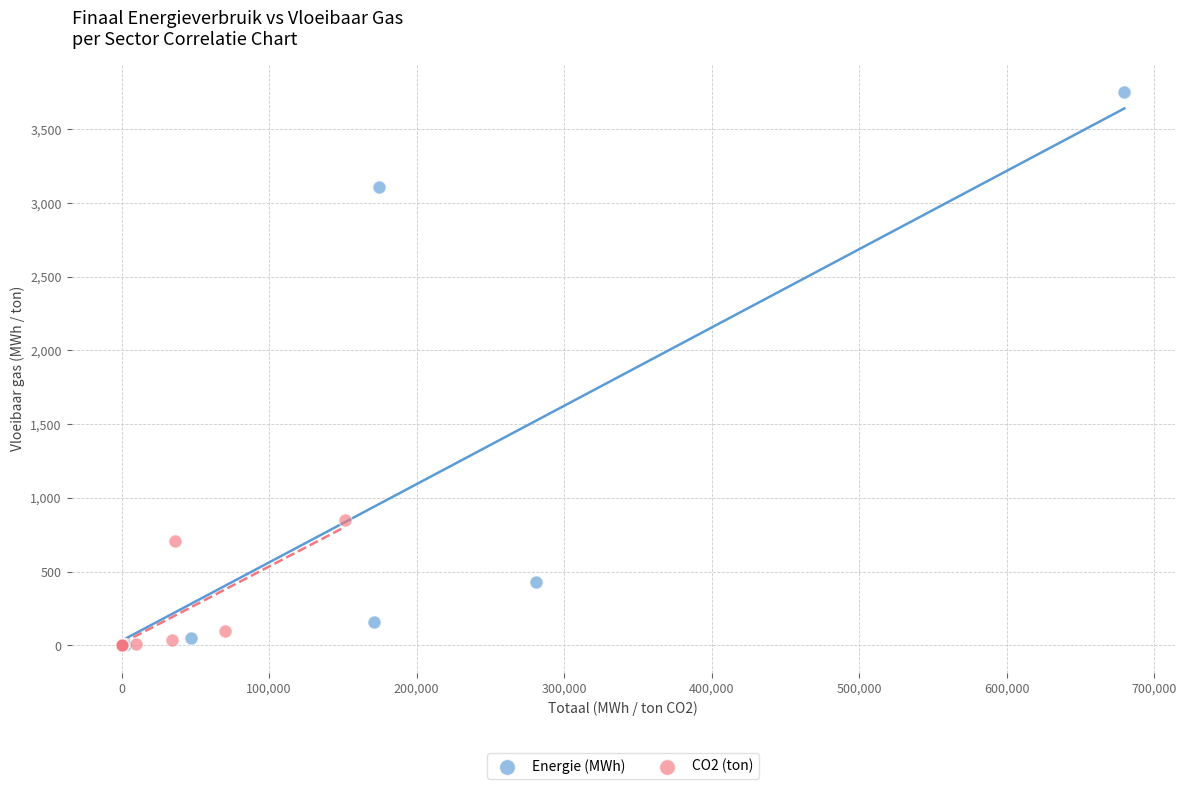

What are all the series names shown in the legend?

Energie (MWh), CO2 (ton)